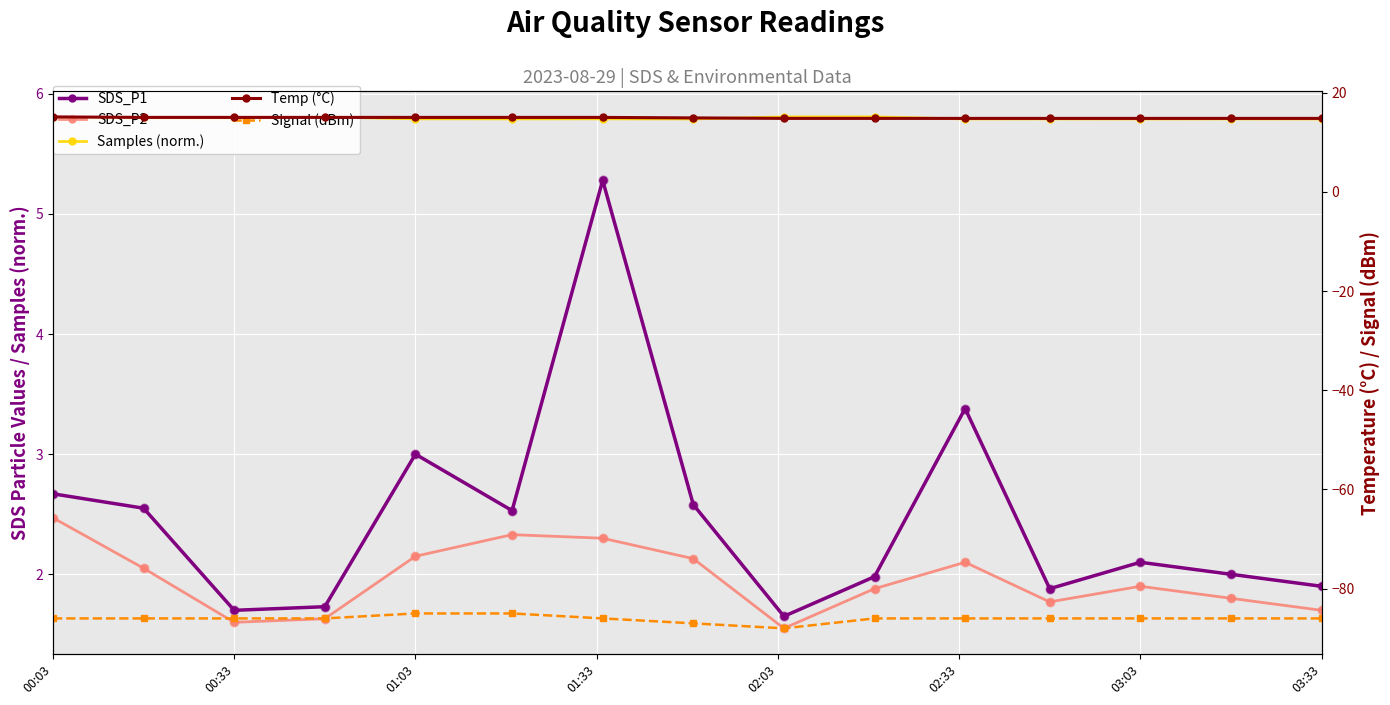

What are all the series names shown in the legend?

SDS_P1, SDS_P2, Samples (norm.), Temp (°C), Signal (dBm)